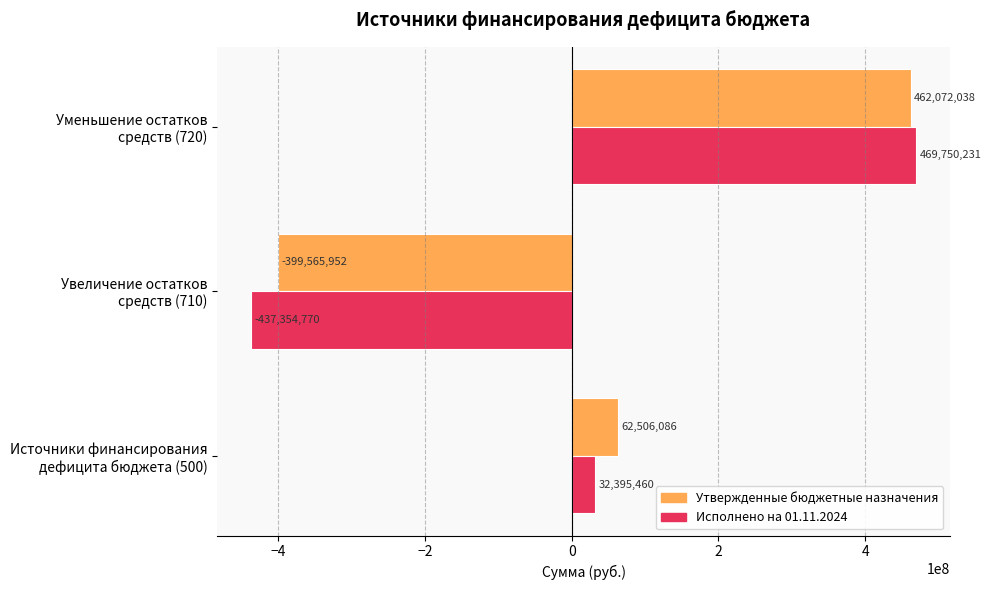

Which series has the largest total across all categories?

Утвержденные бюджетные назначения